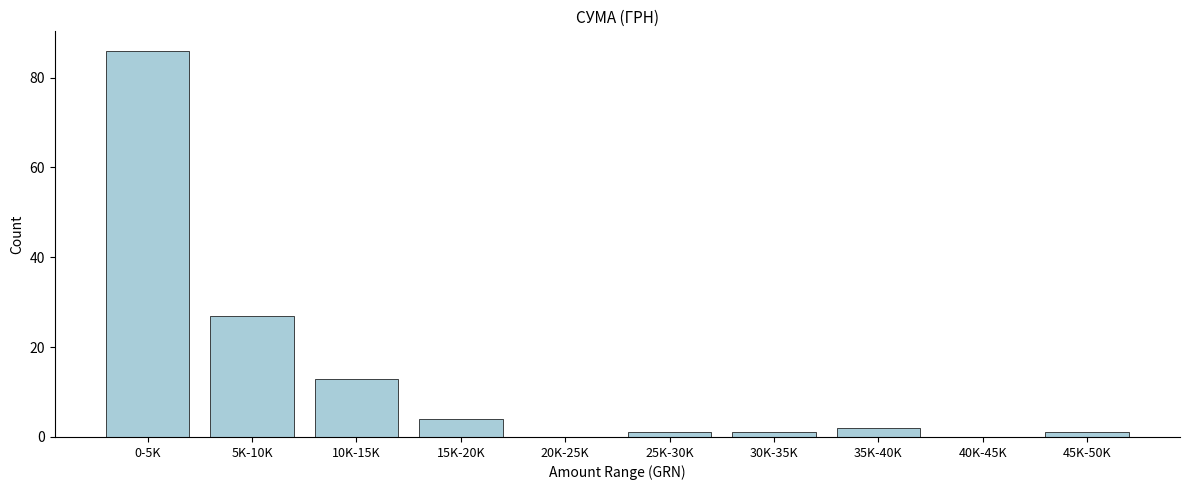

Reading left to right, transcribe all the data shown in this chart.

0-5K=86	5K-10K=27	10K-15K=13	15K-20K=4	20K-25K=0	25K-30K=1	30K-35K=1	35K-40K=2	40K-45K=0	45K-50K=1